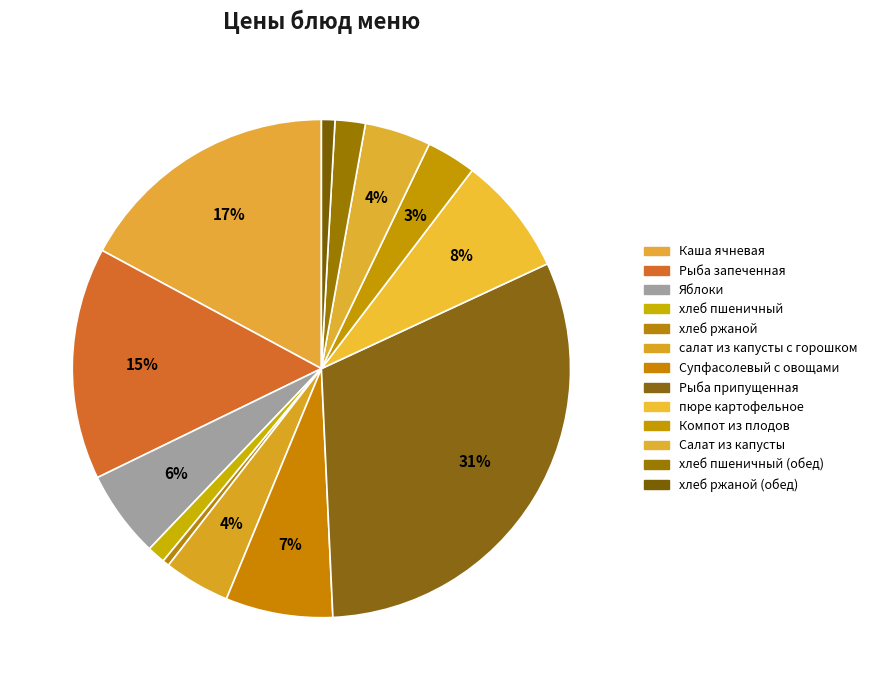

How many slices are in this pie chart?

13